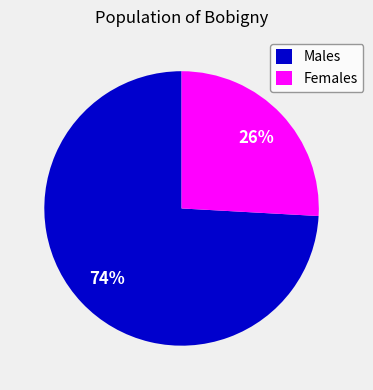

Is it true that Females is 31% of the pie?

False